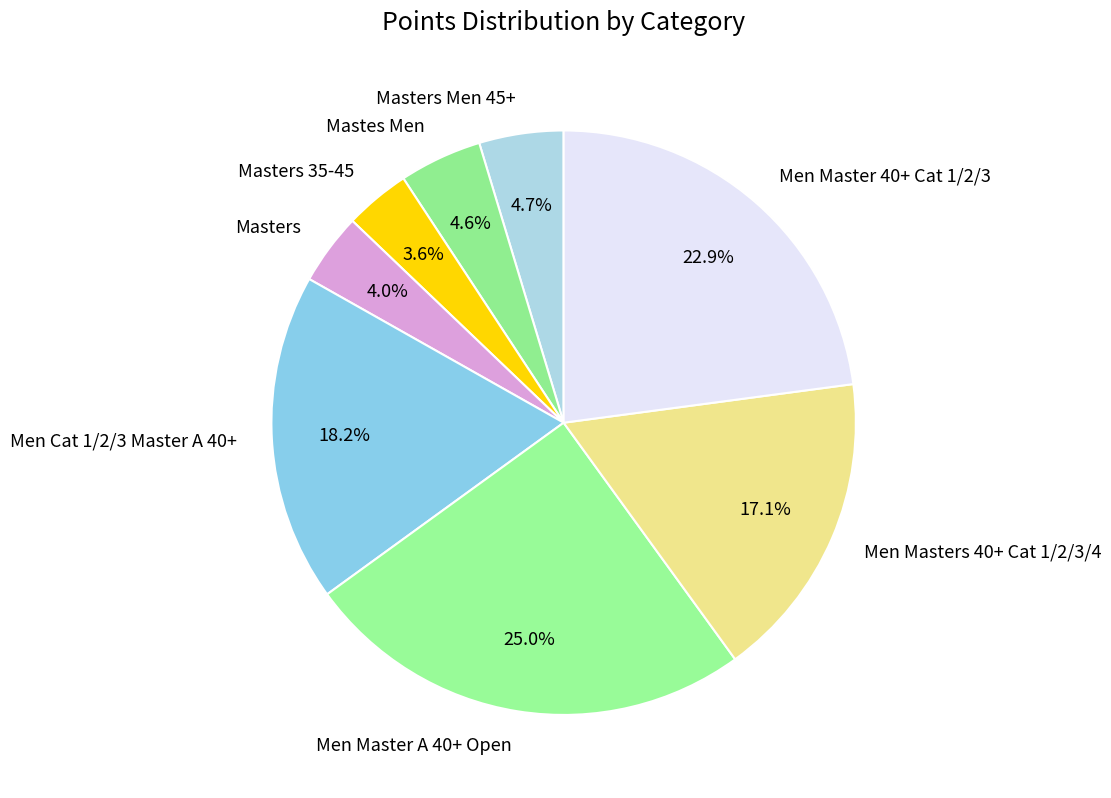

Which slice is the largest?

Men Master A 40+ Open